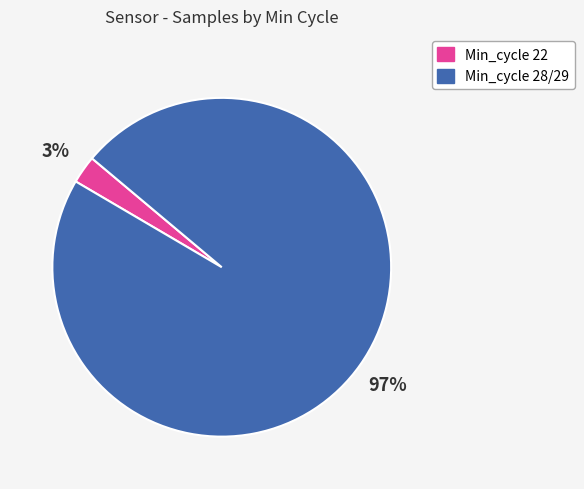

To the nearest percent, what is the average slice percentage?

50%